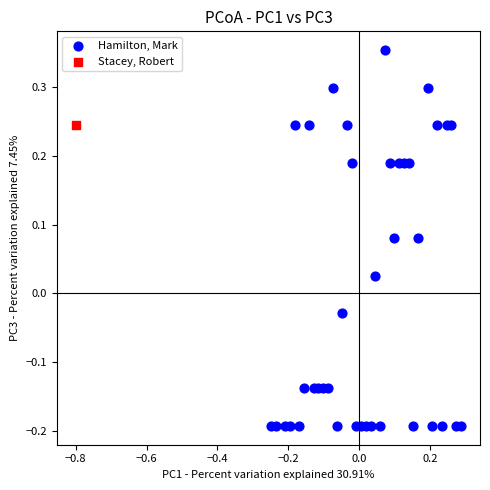

What are all the series names shown in the legend?

Hamilton, Mark, Stacey, Robert